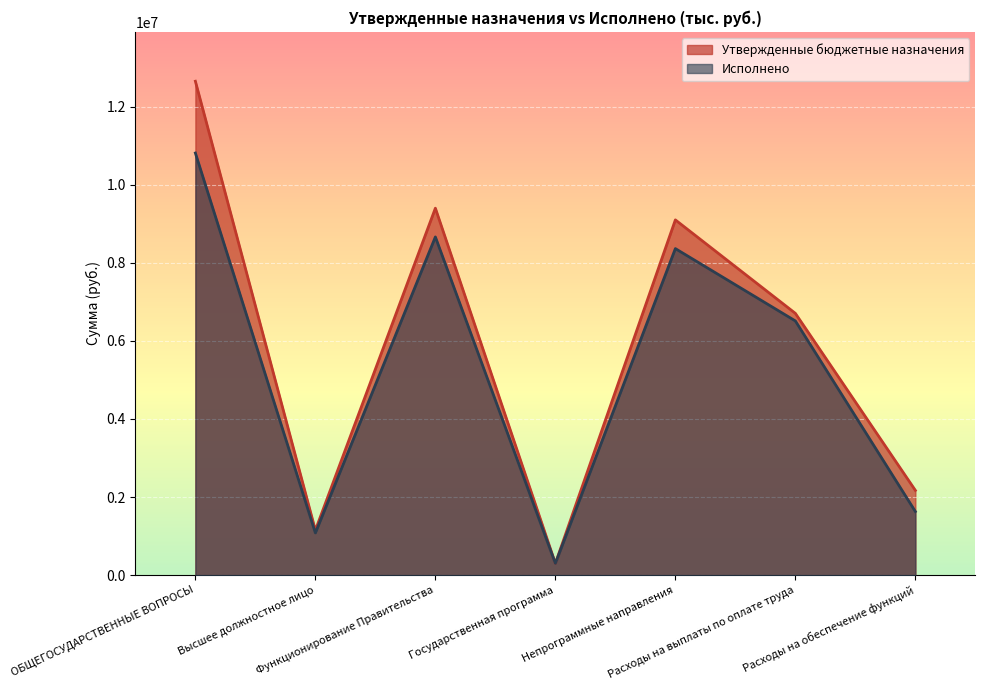

What is the value of the Утвержденные бюджетные назначения point at the 7th from the left?

2170076.0